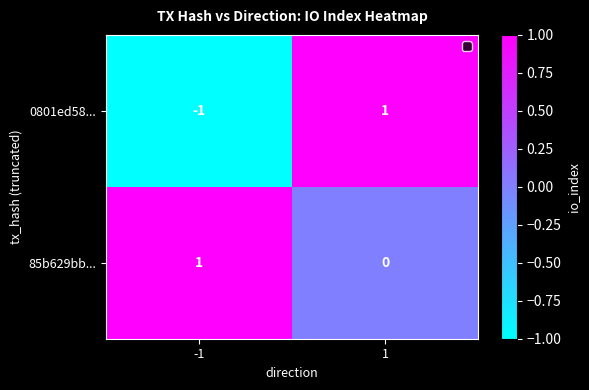

The 0801ed58... series shows 1 at 1. True or false?

True